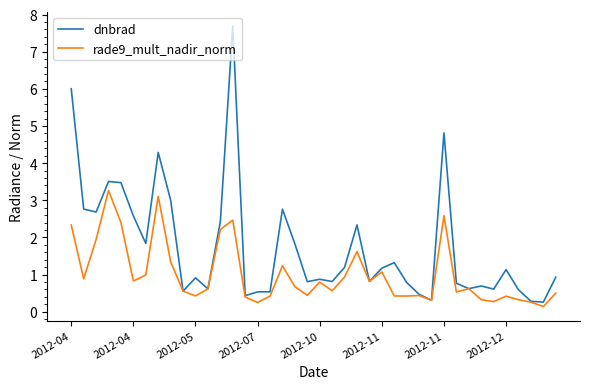

What is the maximum value for dnbrad?

7.7